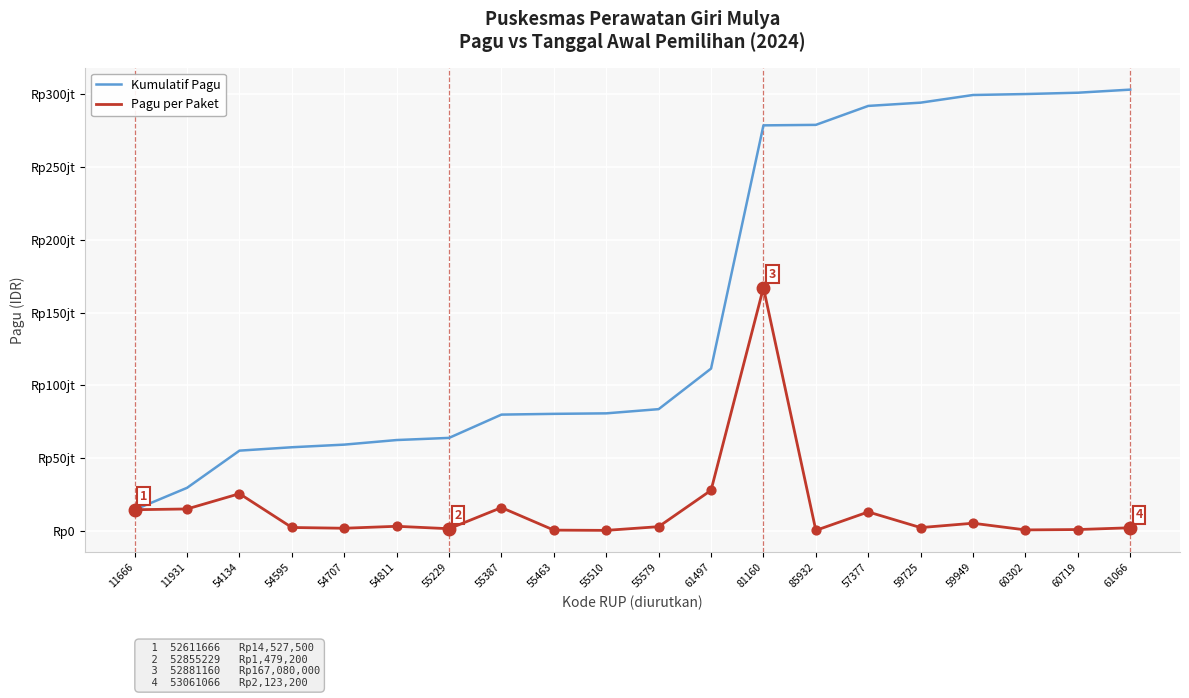

What is the total value across all series at 57377?

304936100